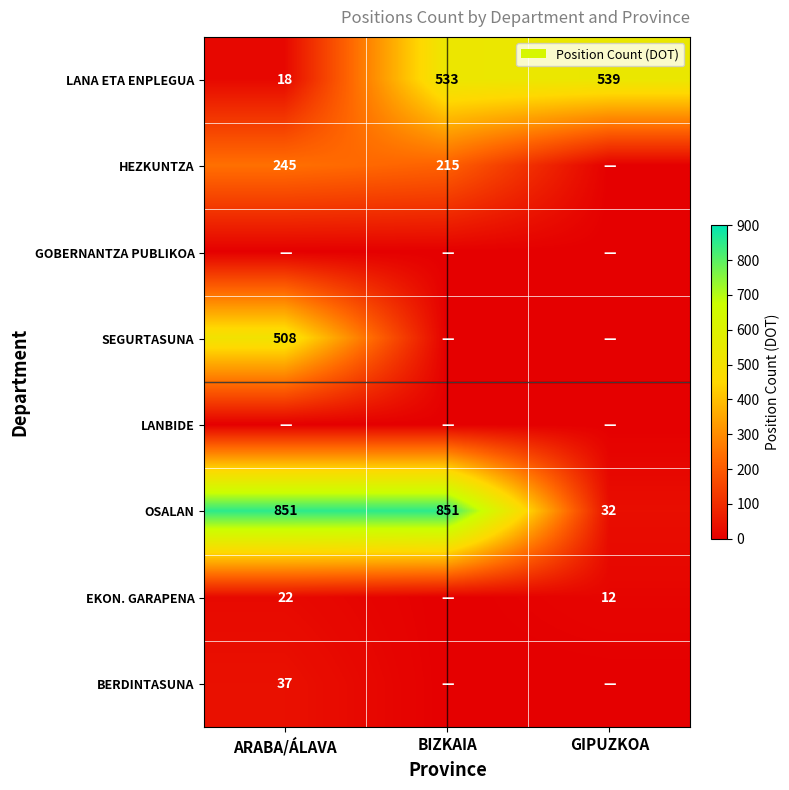

What is the sum of all OSALAN values?

1734.0